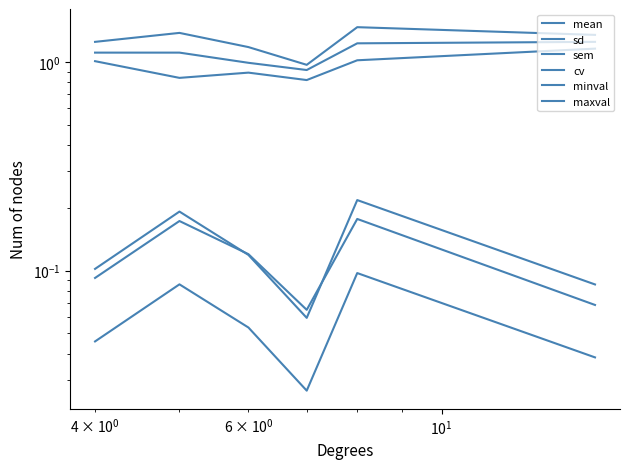

Is this an area chart (filled region under the line)?

No